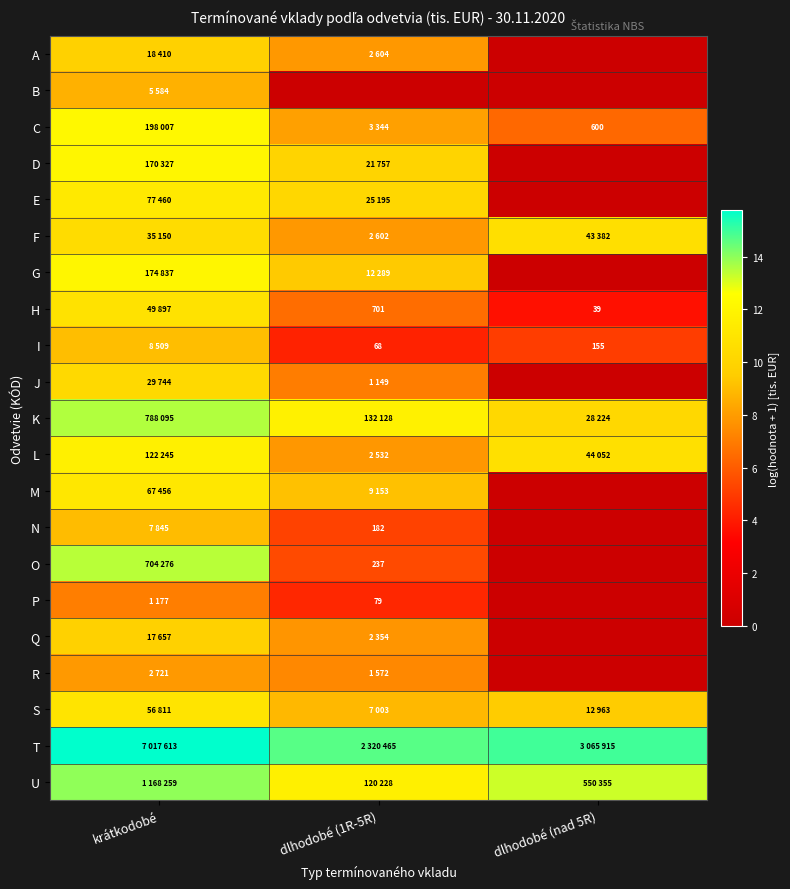

List the labels in order of E value, largest first.

krátkodobé, dlhodobé (1R-5R), dlhodobé (nad 5R)